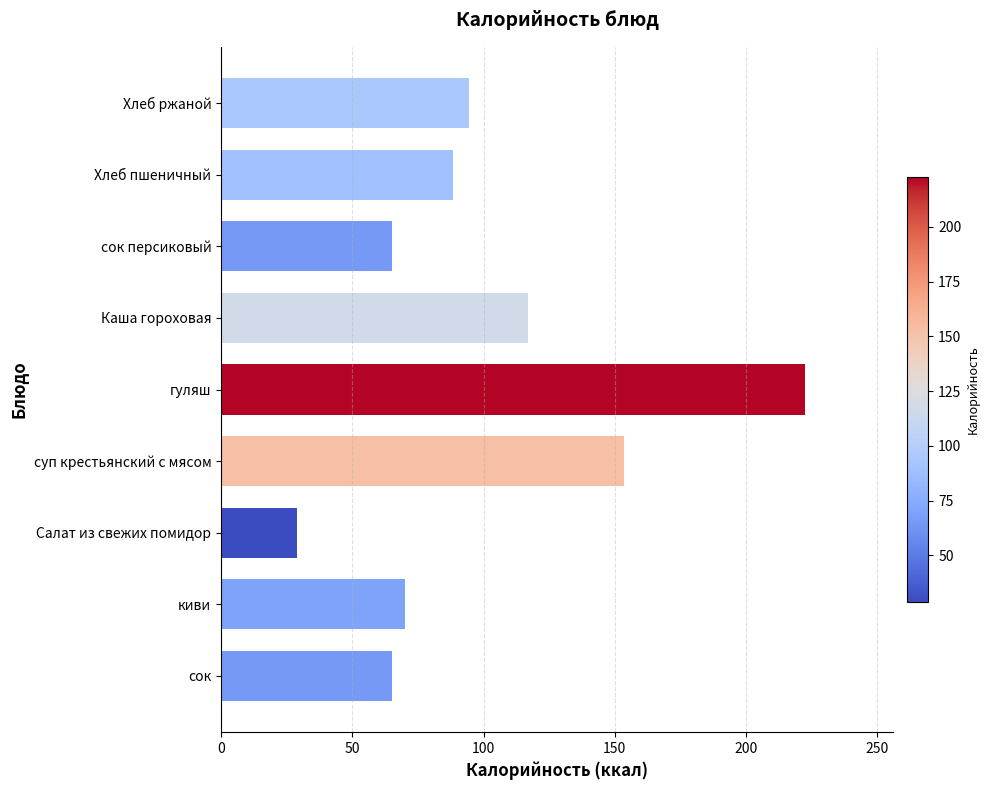

Reading bottom to top, what are all the values shown in this chart?

65.0	70.0	28.9	153.4	222.6	117.0	65.0	88.4	94.5